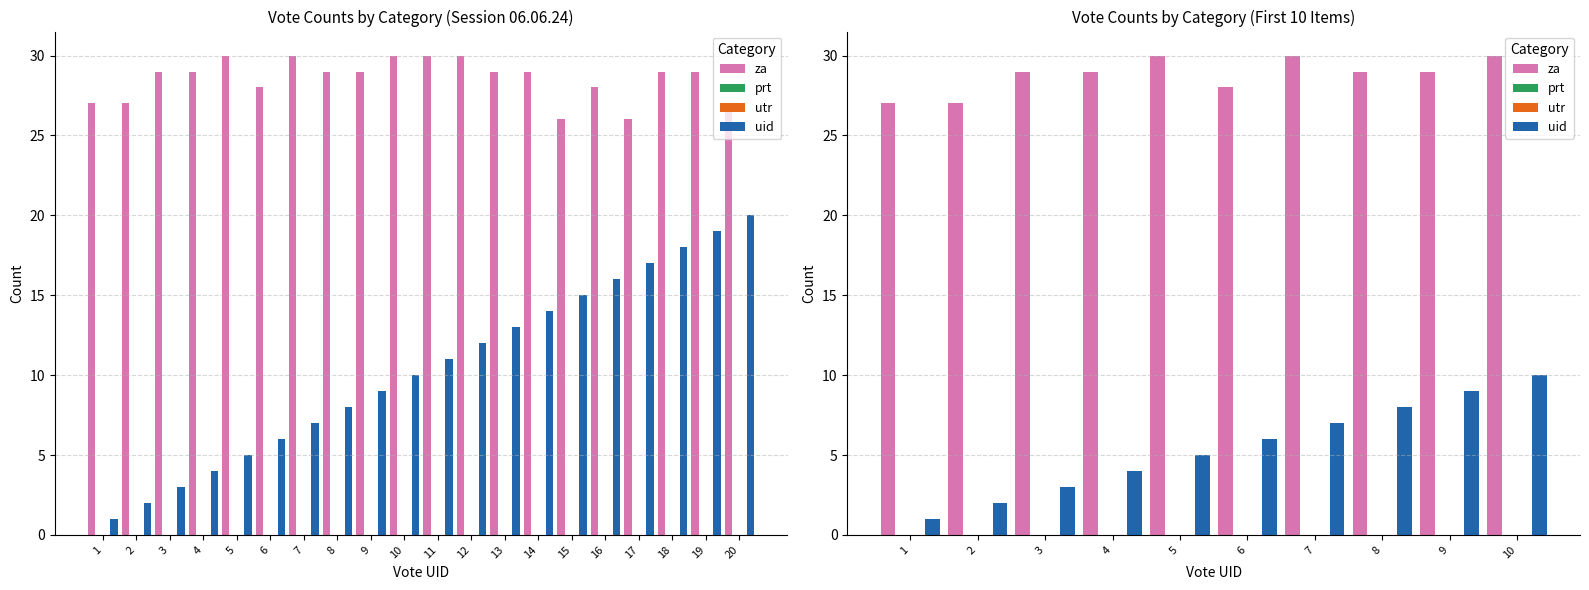

At 1, list the series in order from smallest to largest.

prt, utr, uid, za